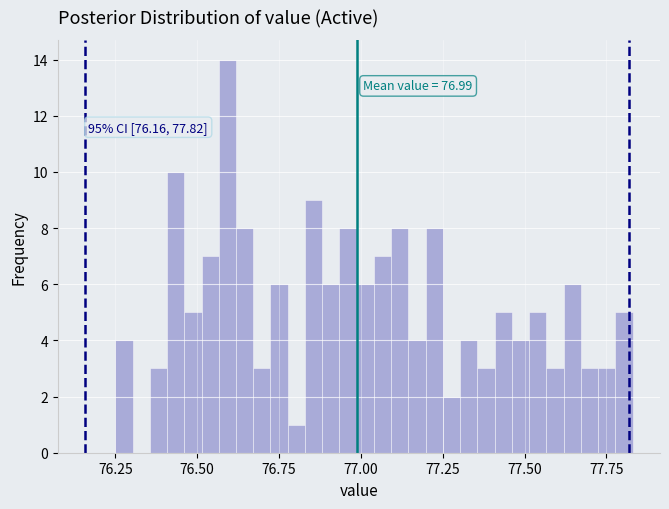

Read against the x-axis, roughly where is the centre of the tallest bar?

76.60